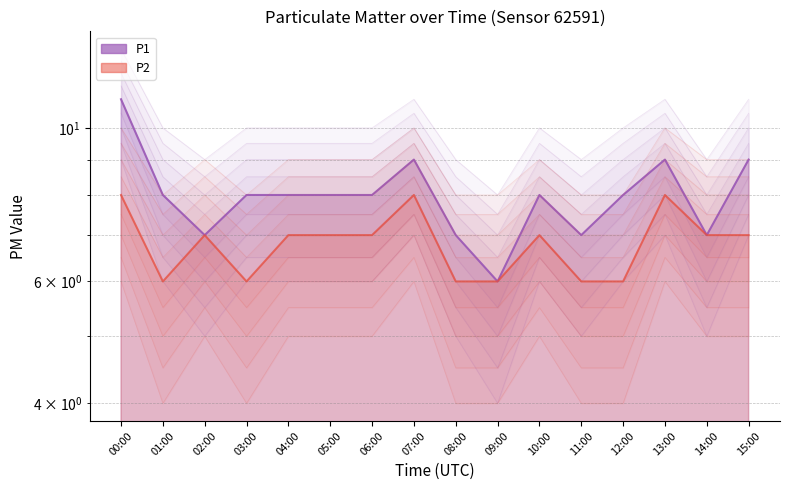

What is the difference between the second highest and minimum values in the P2 series?

2